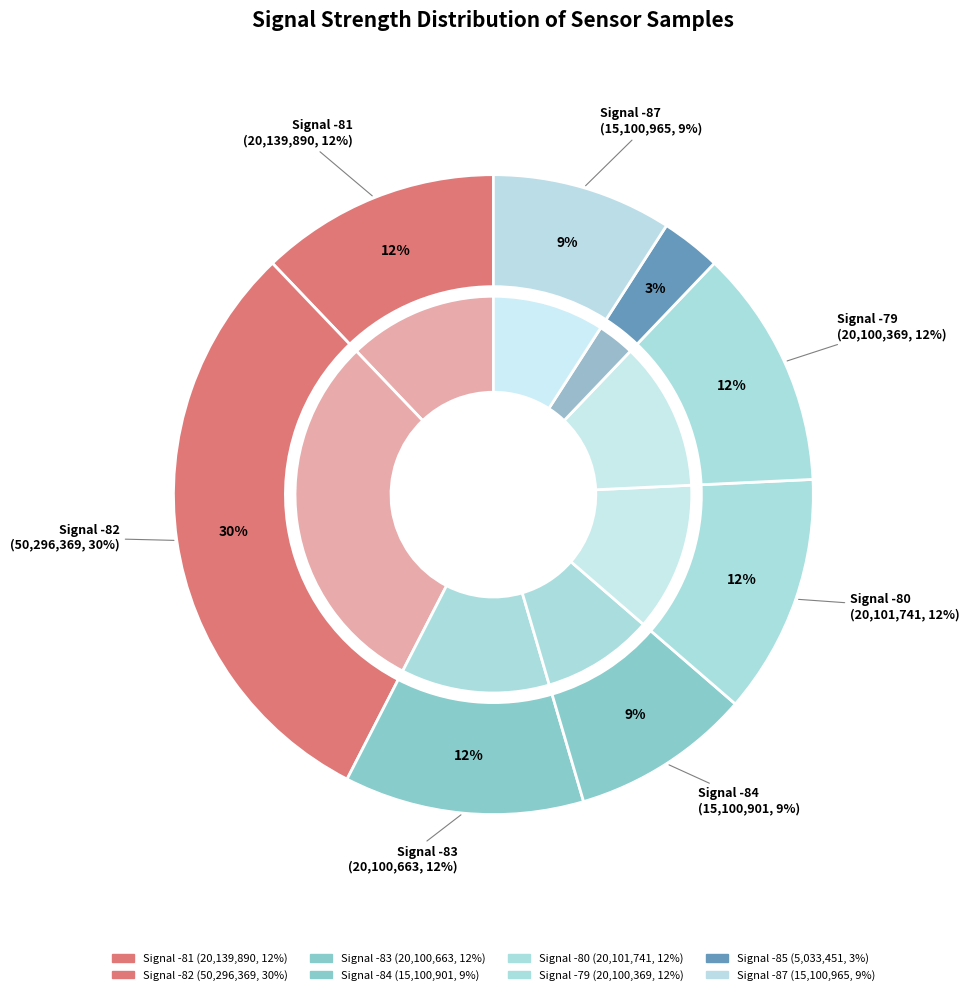

Does any single category account for the majority?

No